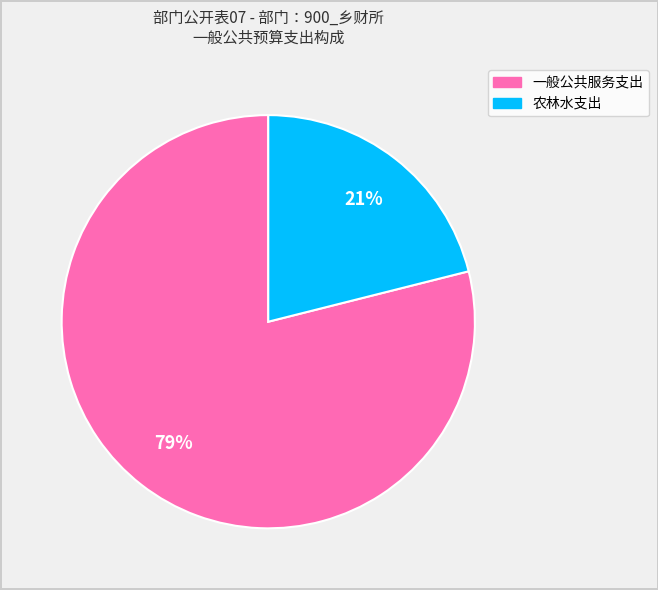

Between 一般公共服务支出 and 农林水支出, which is larger?

一般公共服务支出